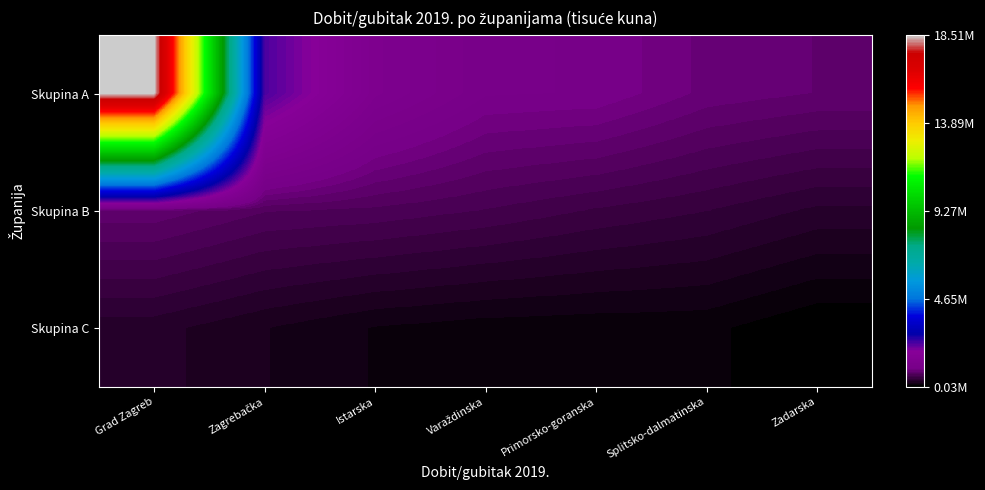

Reading left to right, extract all data points from this chart.

Skupina A: Grad Zagreb=18509772.5	Zagrebačka=2308291.7	Istarska=1353339.5	Varaždinska=1052908.8	Primorsko-goranska=1036720.9	Splitsko-dalmatinska=875495.8	Zadarska=823376.8
Skupina B: Grad Zagreb=803070.7	Zagrebačka=688131.1	Istarska=661580.1	Varaždinska=604635.6	Primorsko-goranska=527557.0	Splitsko-dalmatinska=466618.2	Zadarska=375390.7
Skupina C: Grad Zagreb=348862.7	Zagrebačka=252444.7	Istarska=171536.3	Varaždinska=137050.2	Primorsko-goranska=128053.0	Splitsko-dalmatinska=124237.0	Zadarska=32259.4